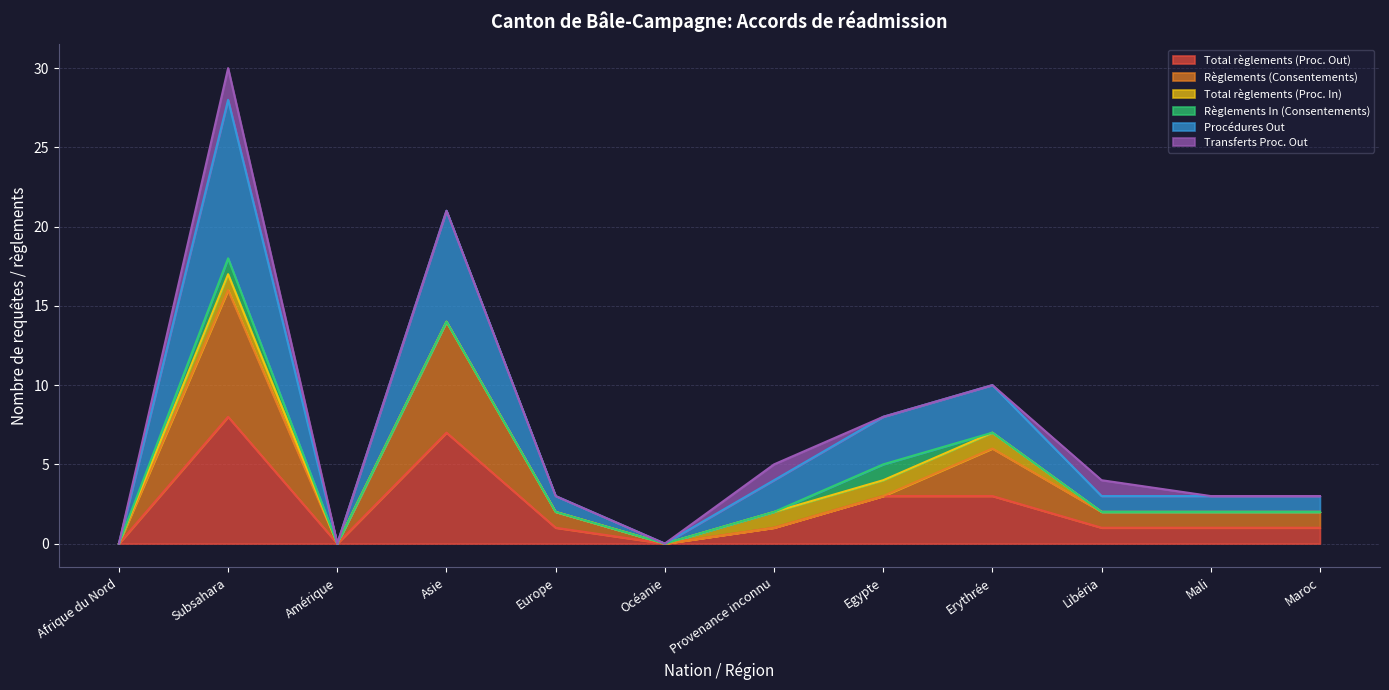

The Total règlements (Proc. Out) series shows 7 at Asie. True or false?

True